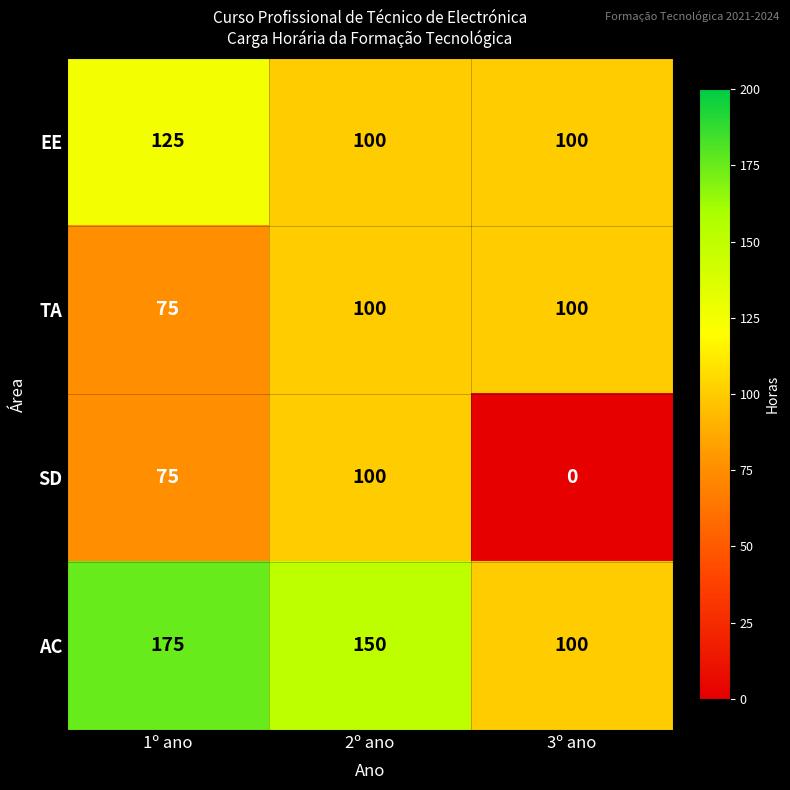

The value of SD at 2º ano is 24. True or false?

False